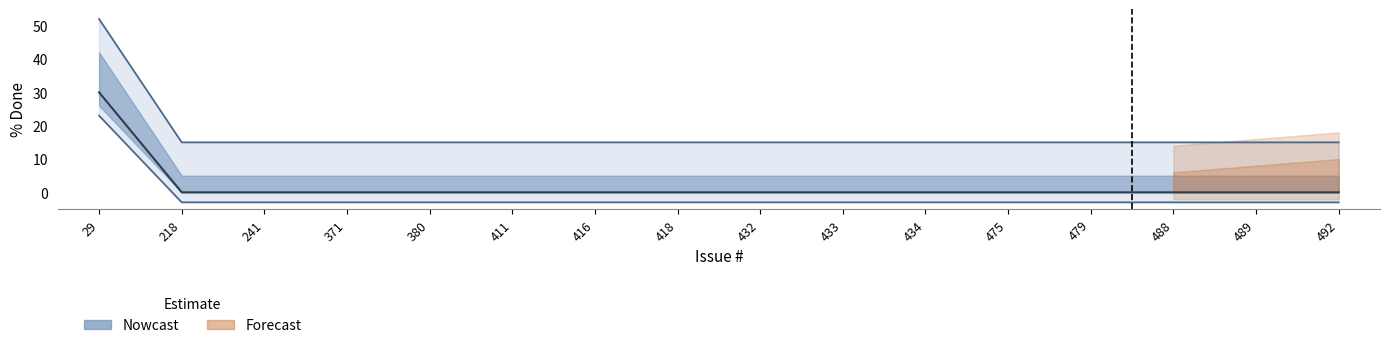

Between 241 and 411, which is larger?

241